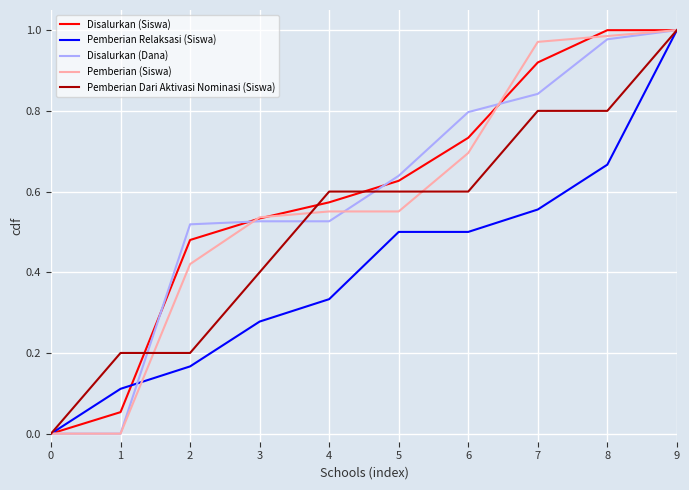

Between 3 and 6, which series saw the biggest shift?

Disalurkan (Dana)